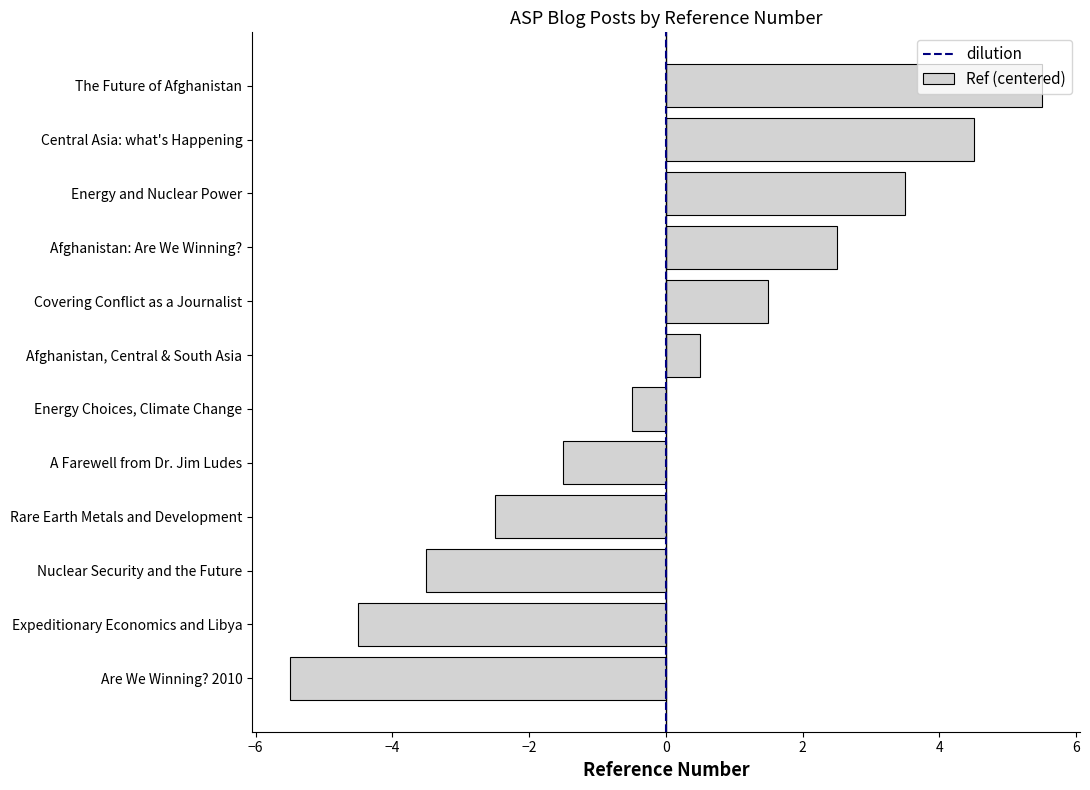

Rank the categories by value from lowest to highest.

Are We Winning? 2010, Expeditionary Economics and Libya, Nuclear Security and the Future, Rare Earth Metals and Development, A Farewell from Dr. Jim Ludes, Energy Choices, Climate Change, Afghanistan, Central & South Asia, Covering Conflict as a Journalist, Afghanistan: Are We Winning?, Energy and Nuclear Power, Central Asia: what's Happening, The Future of Afghanistan